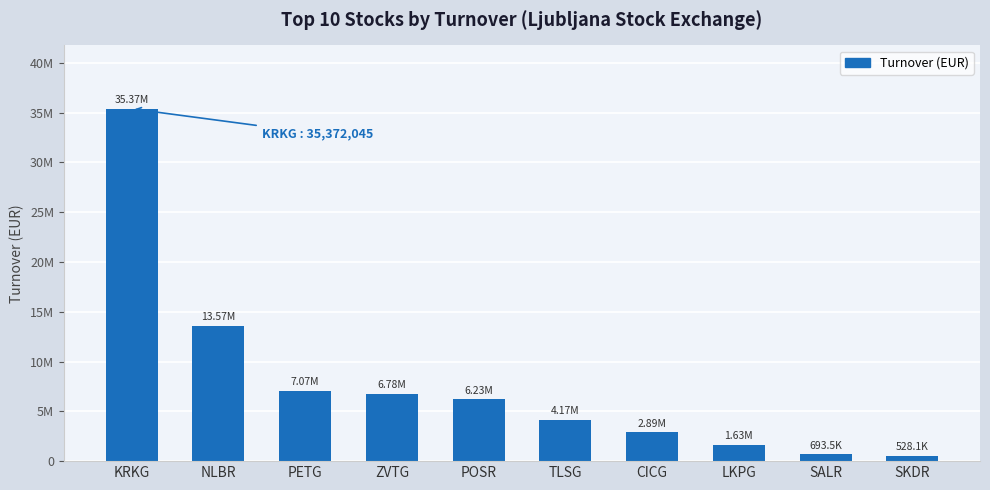

Does the chart contain any negative values?

No